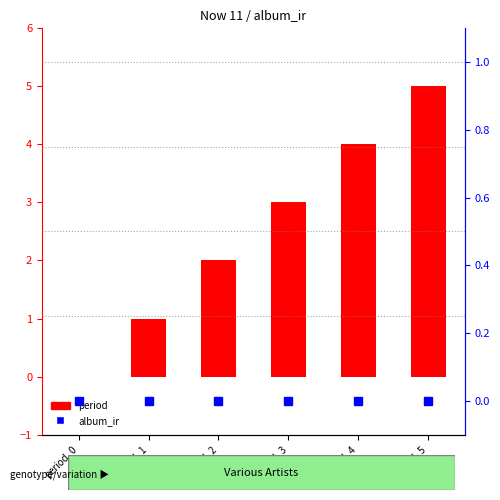

How many series are shown in this chart?

2